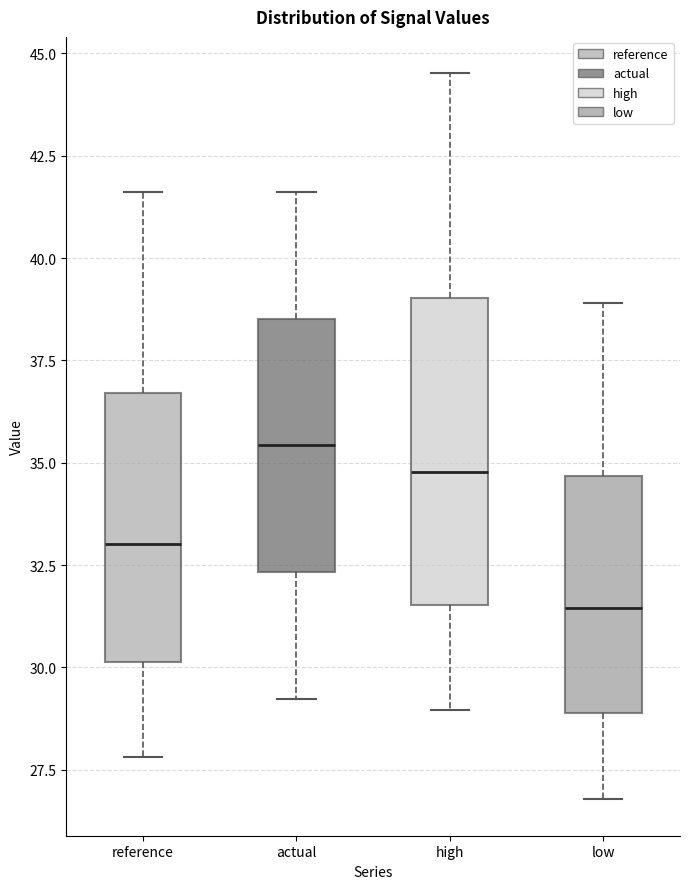

Where does the median line of the box for low sit on the y-axis? The values are not printed on the chart, so give them approximately, as read against the axis.

31.5